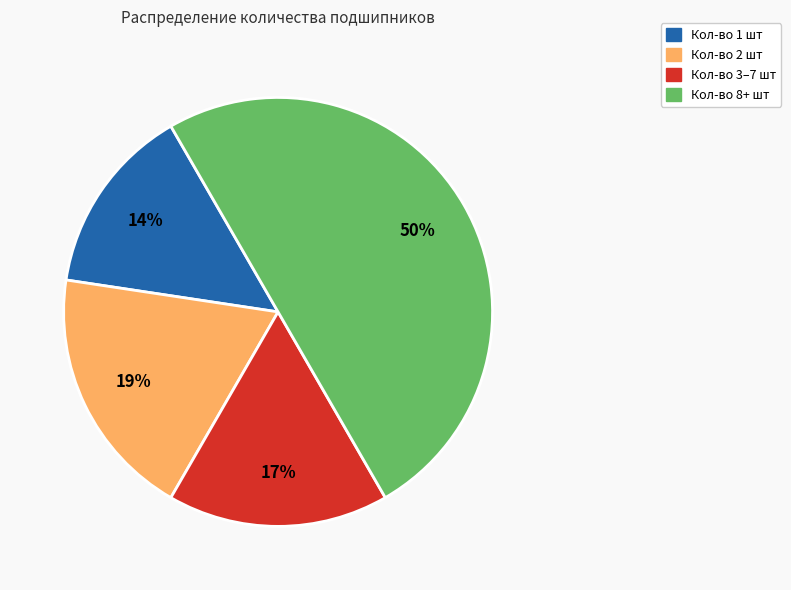

How many segments does this pie chart have?

4